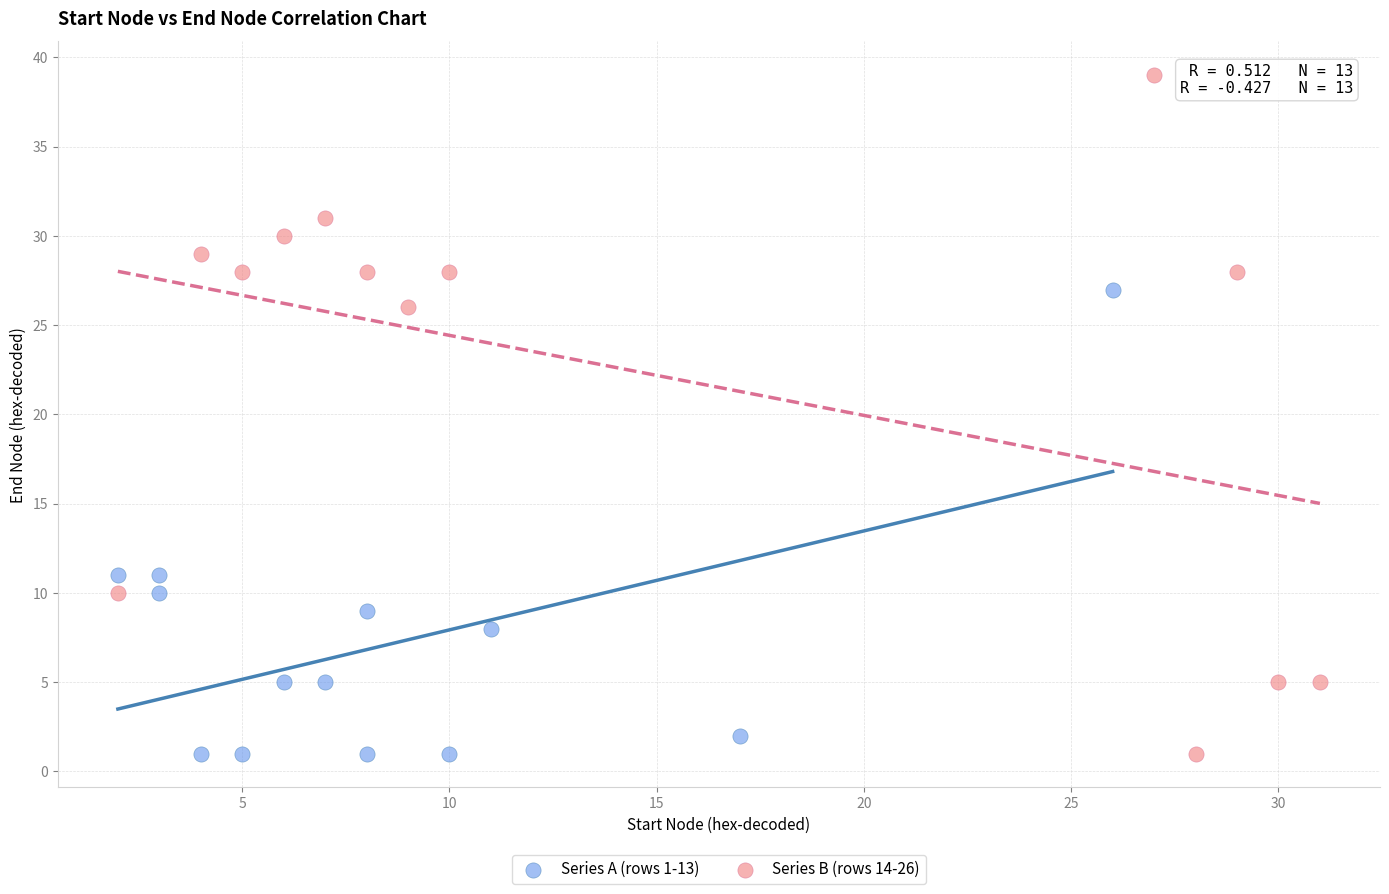

Which series has the largest Y range (max minus min)?

Series B (rows 14-26)